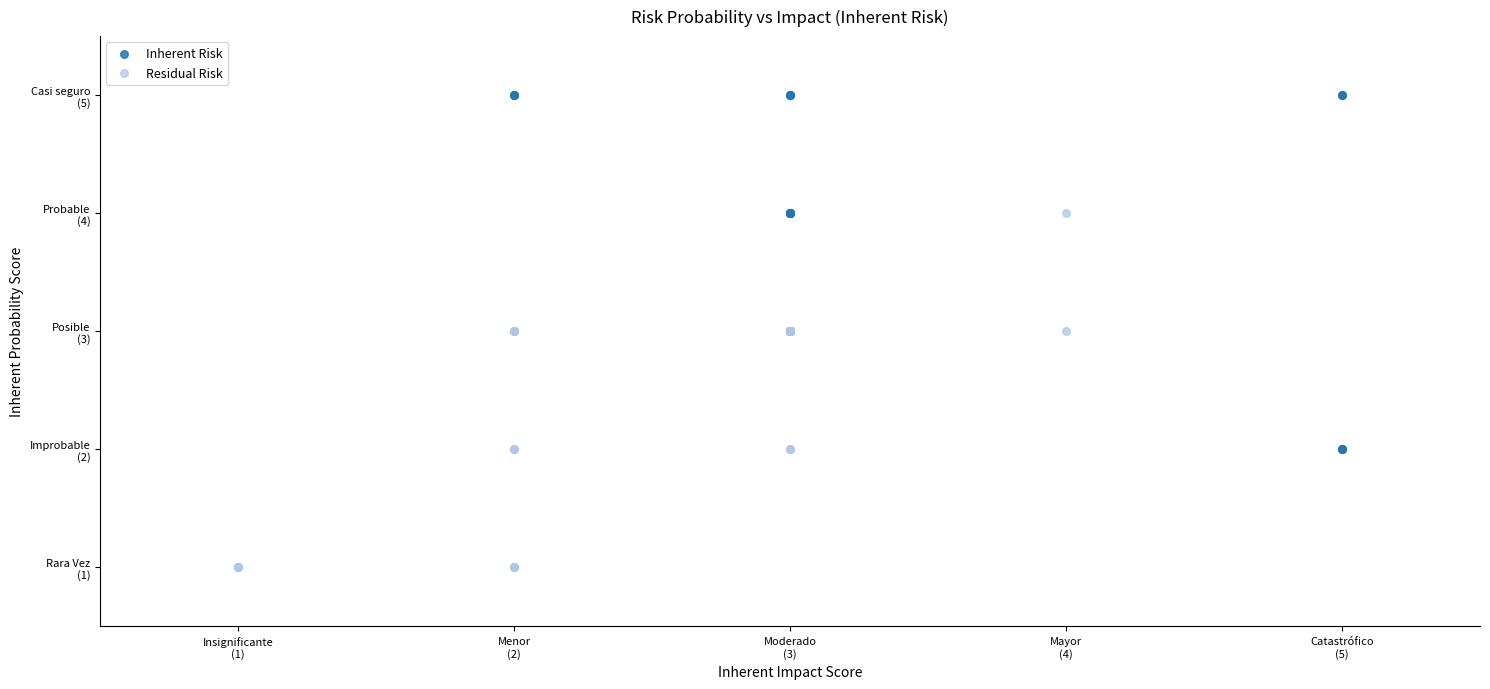

Which series contains the highest Y value?

Inherent Risk